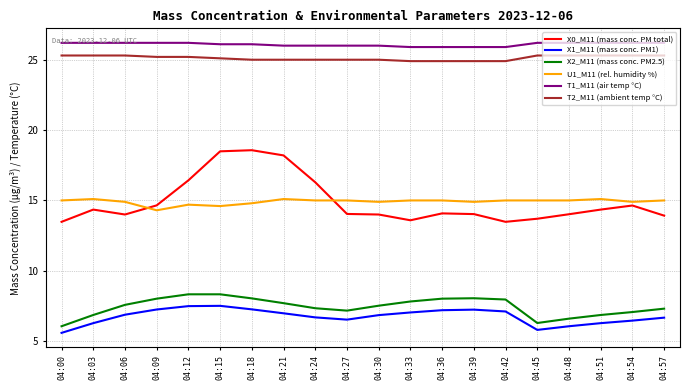

True or false: T2_M11 (ambient temp °C) and X1_M11 (mass conc. PM1) cross at least once.

False